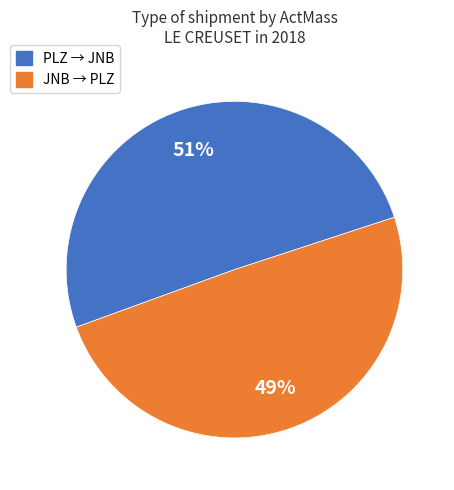

Is there a majority slice in this chart?

Yes